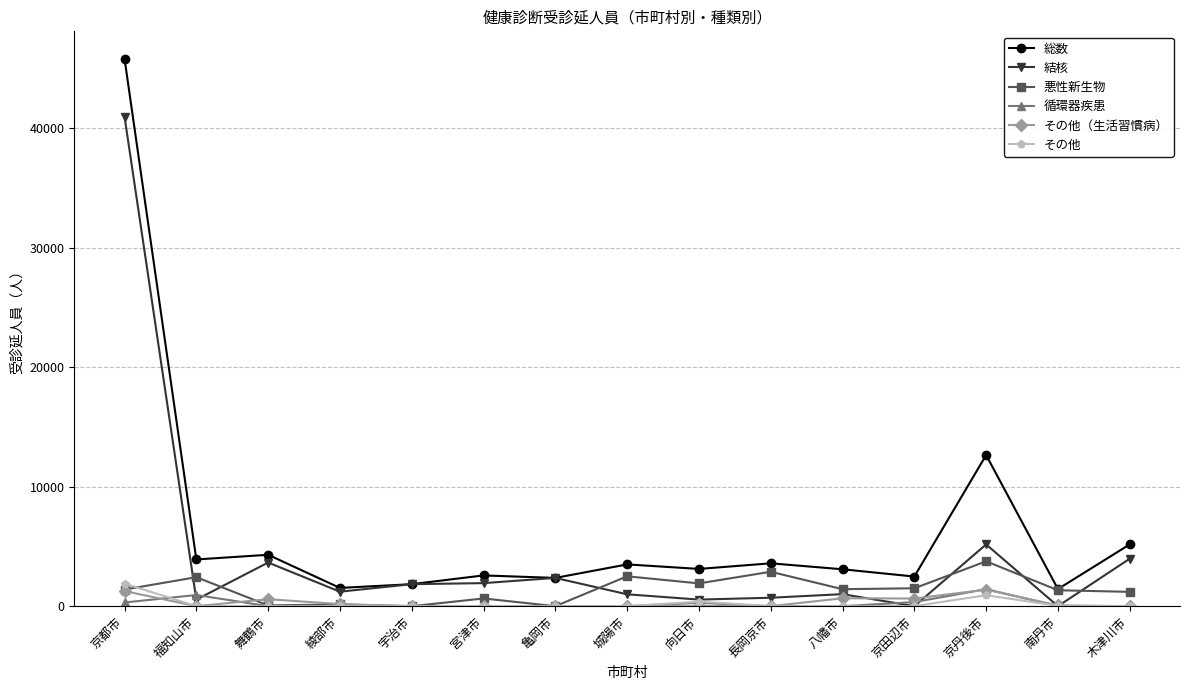

At which label does 悪性新生物 reach its peak?

京丹後市